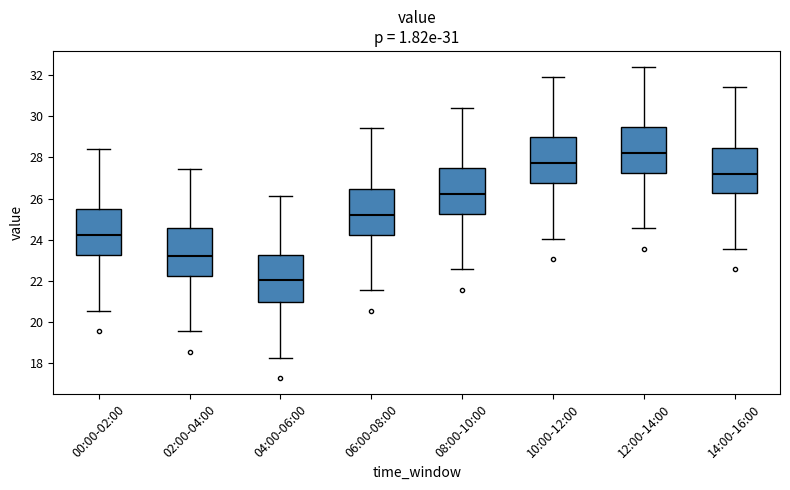

Reading left to right, transcribe this box plot: for each box, give where its median line is, the range the box spans, and where its two whiskers end, as read against the y-axis. The values are not printed on the chart, so give them approximately, as read against the axis.

00:00-02:00: median 24.2, box 23.2 to 25.4, whiskers 20.6 to 28.4
02:00-04:00: median 23.2, box 22.2 to 24.6, whiskers 19.6 to 27.4
04:00-06:00: median 22.0, box 21.0 to 23.2, whiskers 18.2 to 26.2
06:00-08:00: median 25.2, box 24.2 to 26.4, whiskers 21.6 to 29.4
08:00-10:00: median 26.2, box 25.2 to 27.4, whiskers 22.6 to 30.4
10:00-12:00: median 27.8, box 26.8 to 29.0, whiskers 24.0 to 32.0
12:00-14:00: median 28.2, box 27.2 to 29.4, whiskers 24.6 to 32.4
14:00-16:00: median 27.2, box 26.2 to 28.4, whiskers 23.6 to 31.4